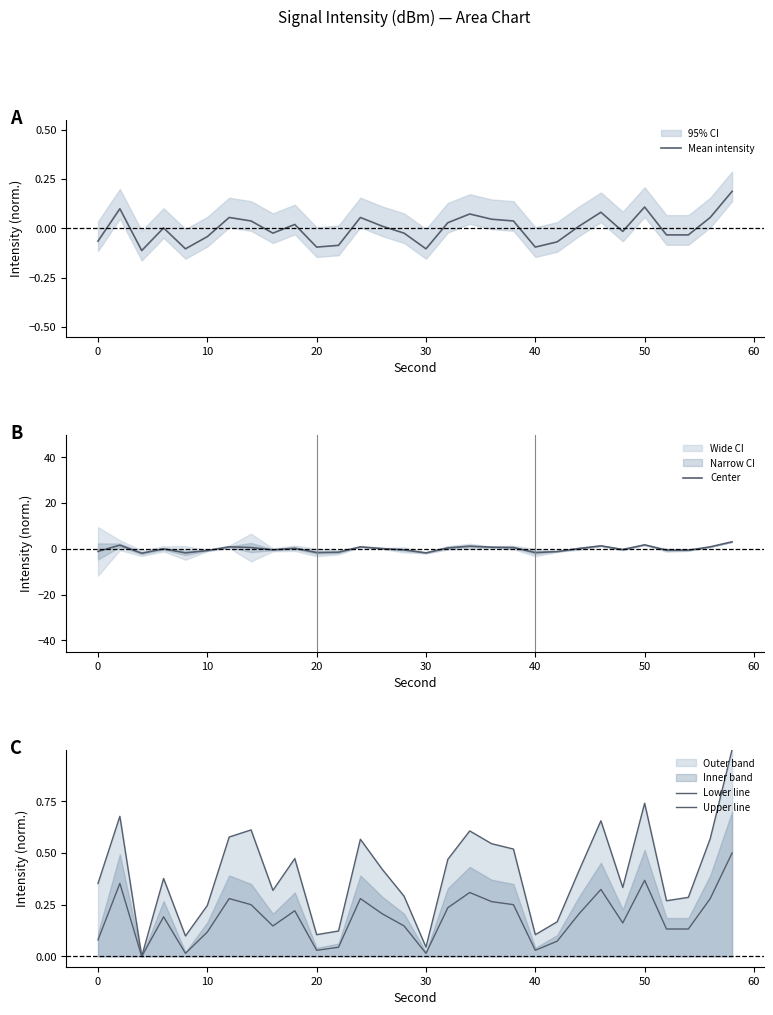

In Mean intensity, how many points are higher than both neighbors (excluding endpoints)?

8